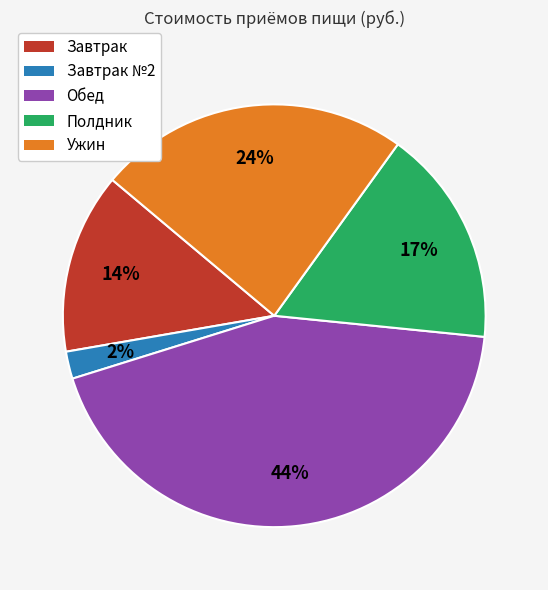

To the nearest percent, what is the average slice percentage?

20%